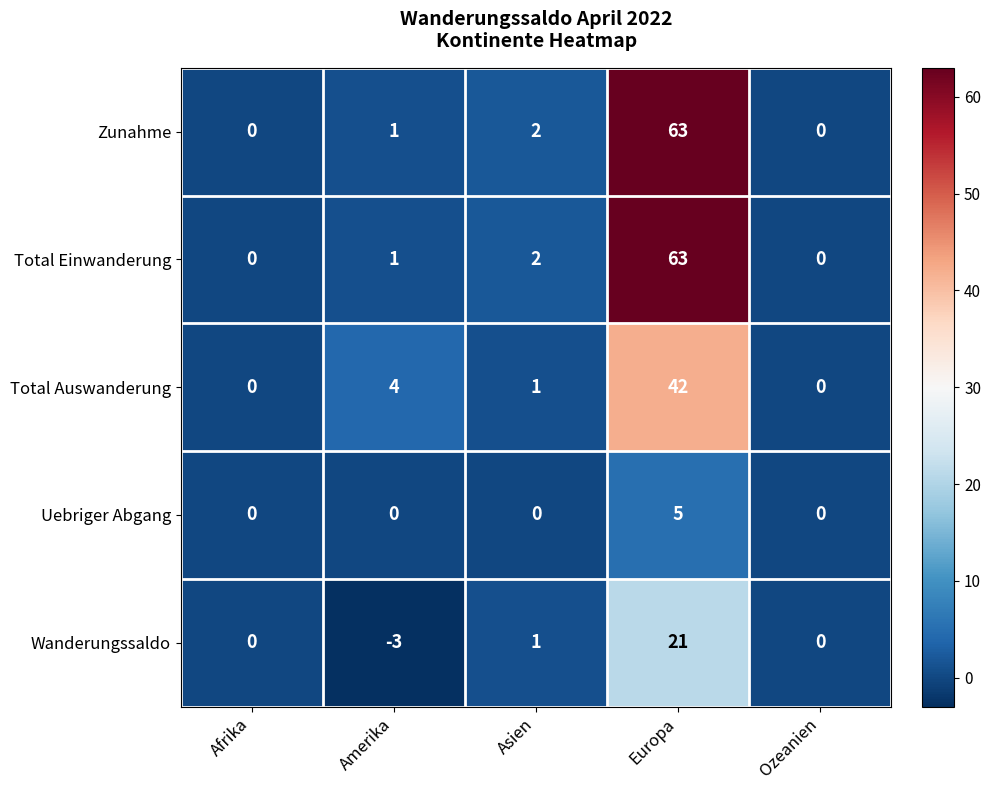

Reading left to right, transcribe all the data shown in this chart.

Zunahme: Afrika=0	Amerika=1	Asien=2	Europa=63	Ozeanien=0
Total Einwanderung: Afrika=0	Amerika=1	Asien=2	Europa=63	Ozeanien=0
Total Auswanderung: Afrika=0	Amerika=4	Asien=1	Europa=42	Ozeanien=0
Uebriger Abgang: Afrika=0	Amerika=0	Asien=0	Europa=5	Ozeanien=0
Wanderungssaldo: Afrika=0	Amerika=-3	Asien=1	Europa=21	Ozeanien=0